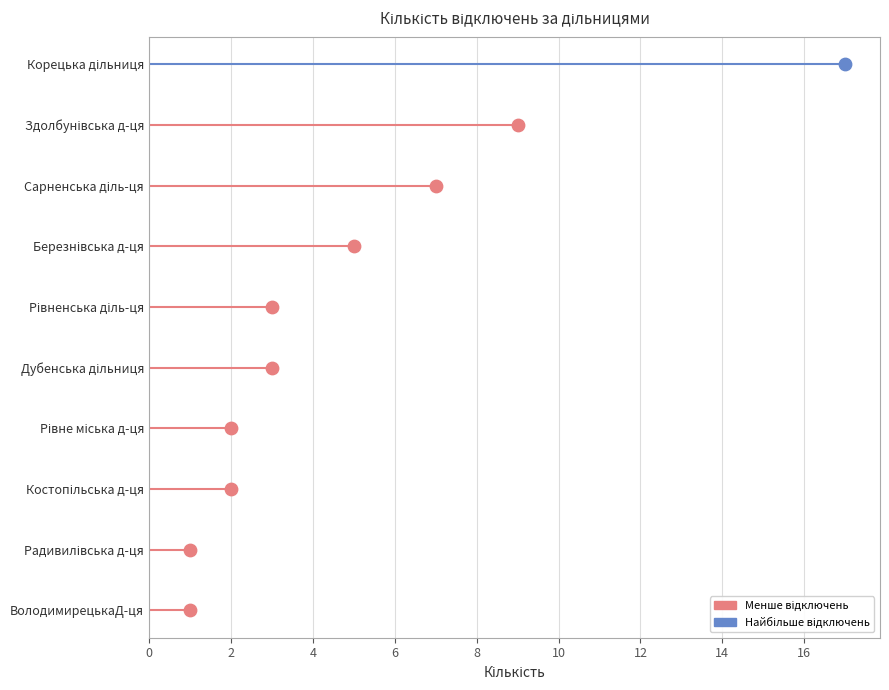

Between Здолбунівська д-ця and Рівненська діль-ця, which is larger?

Здолбунівська д-ця